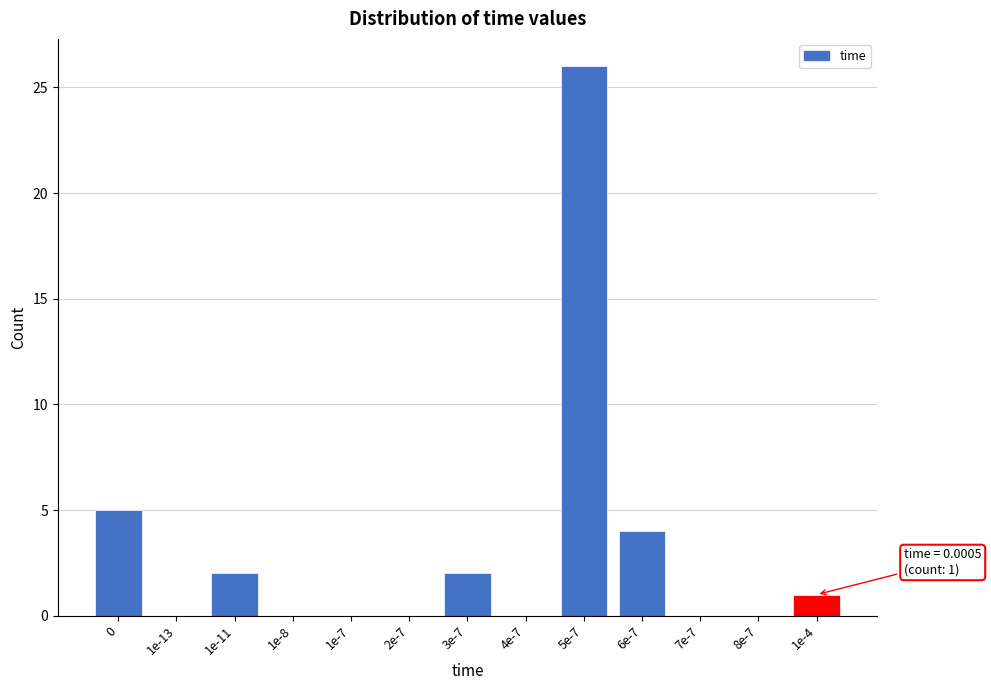

Reading right to left, transcribe all the data shown in this chart.

1e-4=1	8e-7=0	7e-7=0	6e-7=4	5e-7=26	4e-7=0	3e-7=2	2e-7=0	1e-7=0	1e-8=0	1e-11=2	1e-13=0	0=5